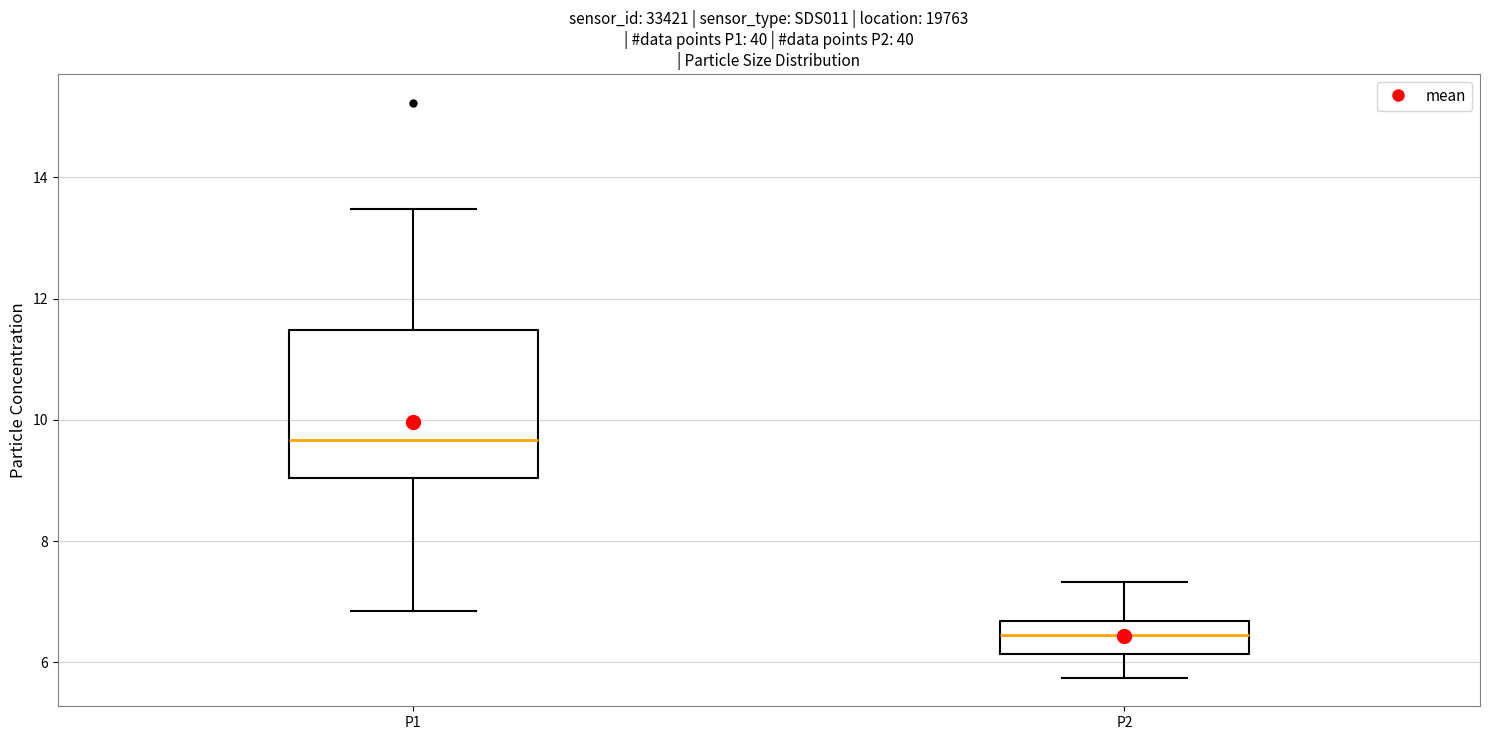

Reading left to right, read every box against the y-axis: the position of its median line, the range the box covers, and the ends of its whiskers. The values are not printed on the chart, so give them approximately, as read against the axis.

P1: median 9.6, box 9.0 to 11.4, whiskers 6.8 to 13.4
P2: median 6.4, box 6.2 to 6.6, whiskers 5.8 to 7.4